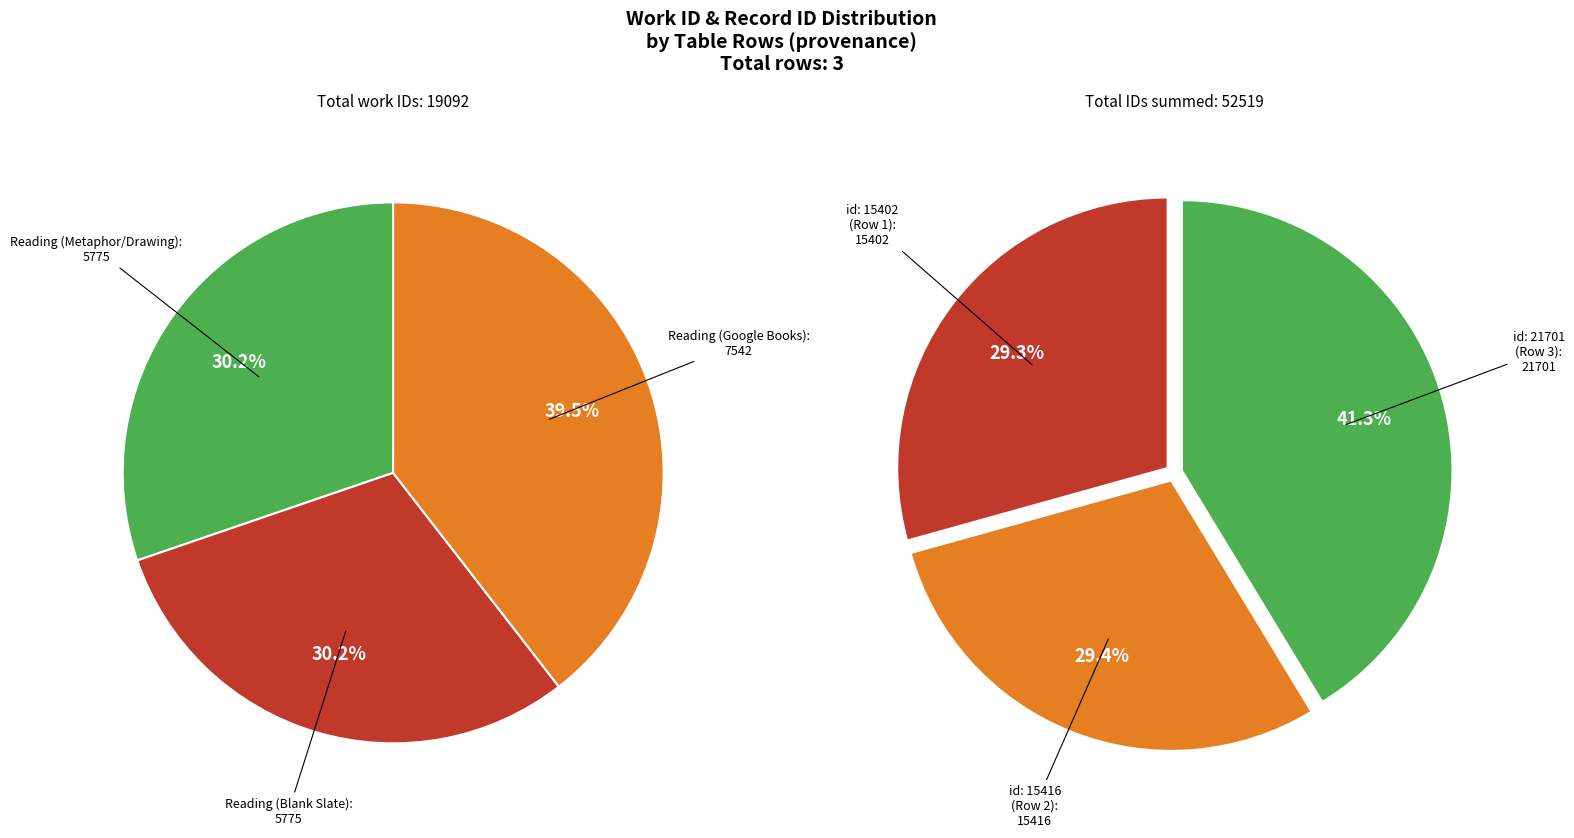

Does any single category account for the majority?

No